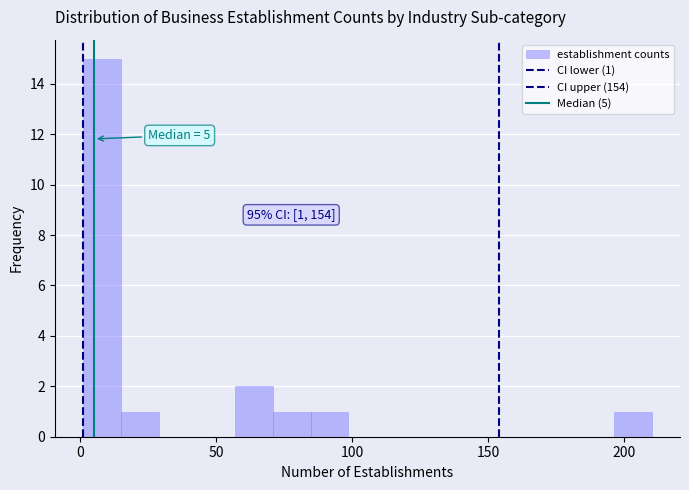

Around what value on the x-axis is the tallest bar? Give the approximate position of its centre, as read against the axis.

10